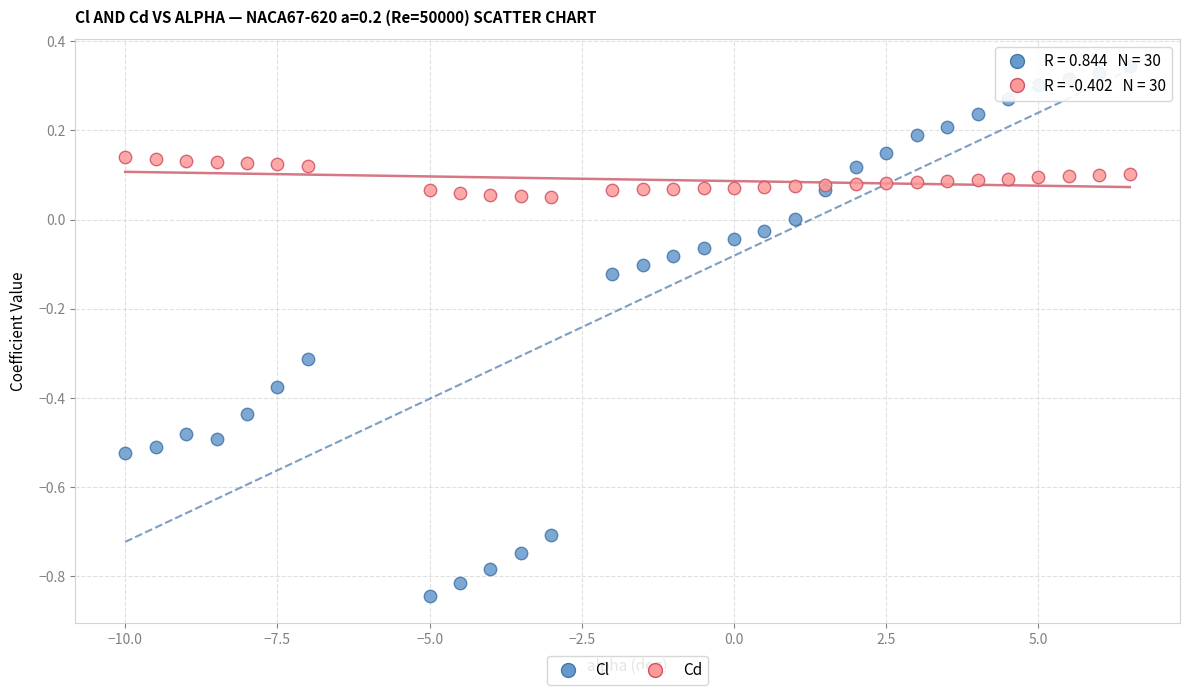

Which series contains the lowest Y value?

Cl